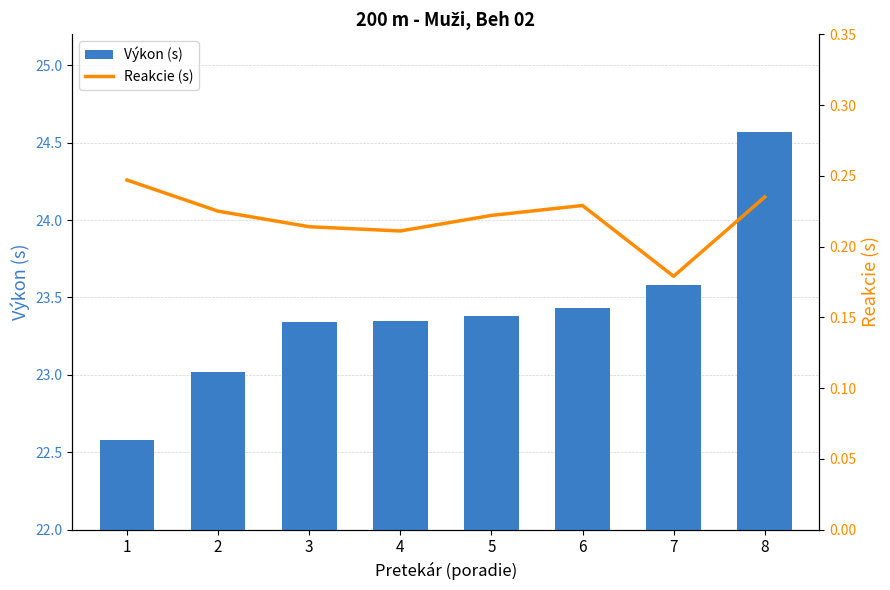

At which label does Reakcie (s) reach its minimum?

7